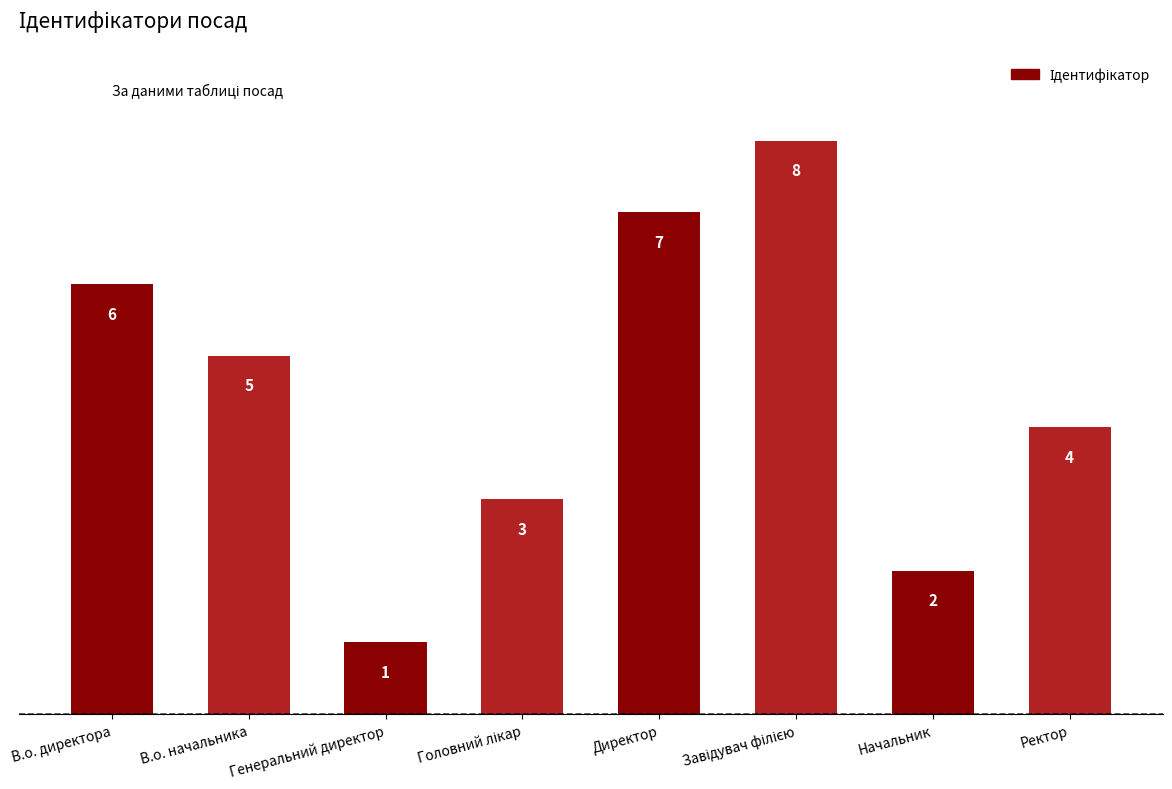

What is the maximum value shown in the chart?

8